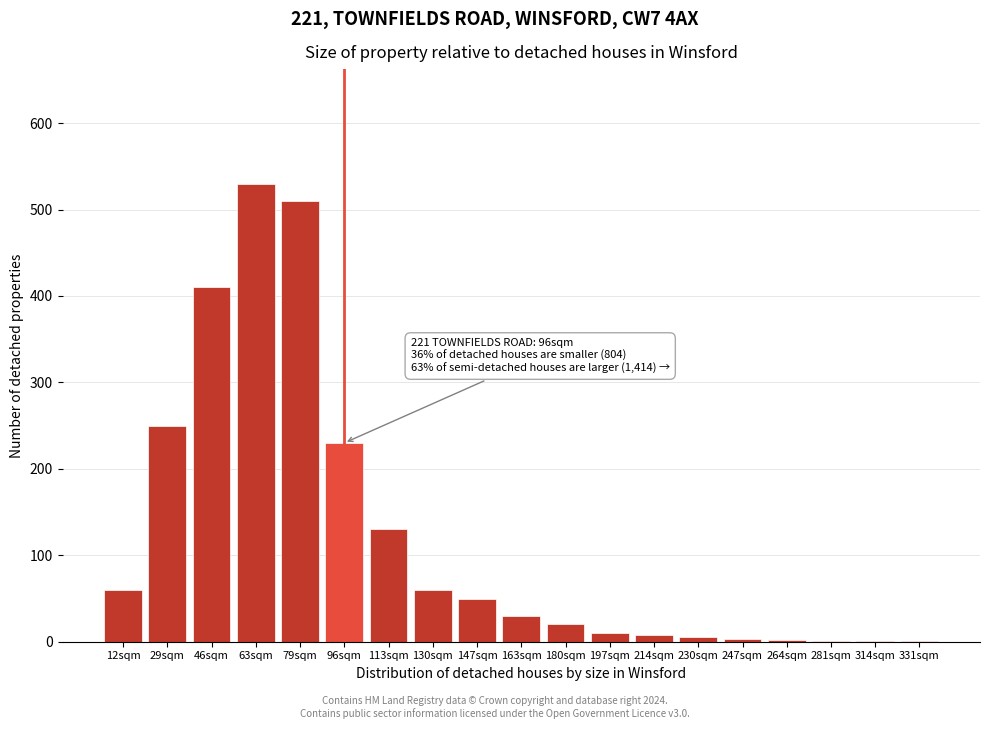

The value at 46sqm is 410. True or false?

True